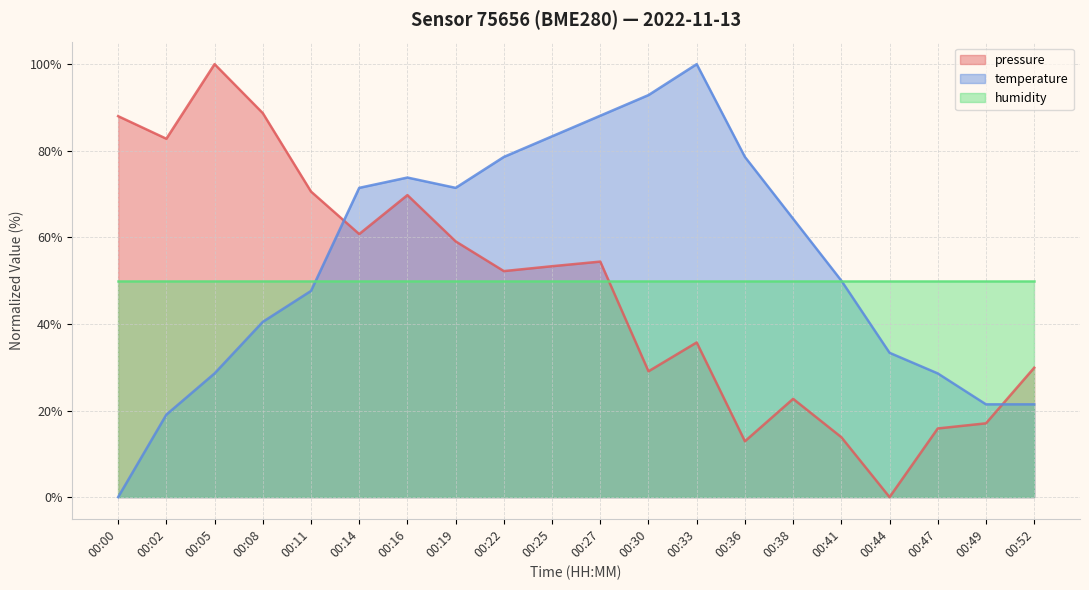

What is the difference between the highest and lowest values at 00:44?

50.0